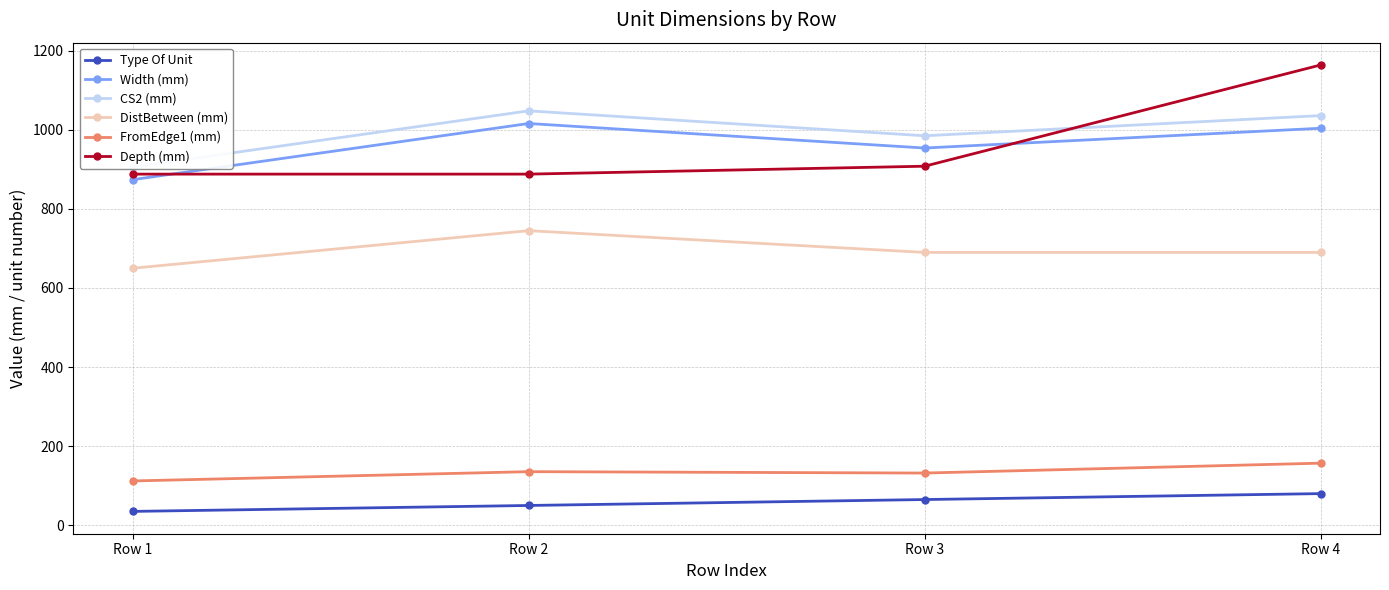

At Row 1, list the series in order from largest to smallest.

CS2 (mm), Depth (mm), Width (mm), DistBetween (mm), FromEdge1 (mm), Type Of Unit